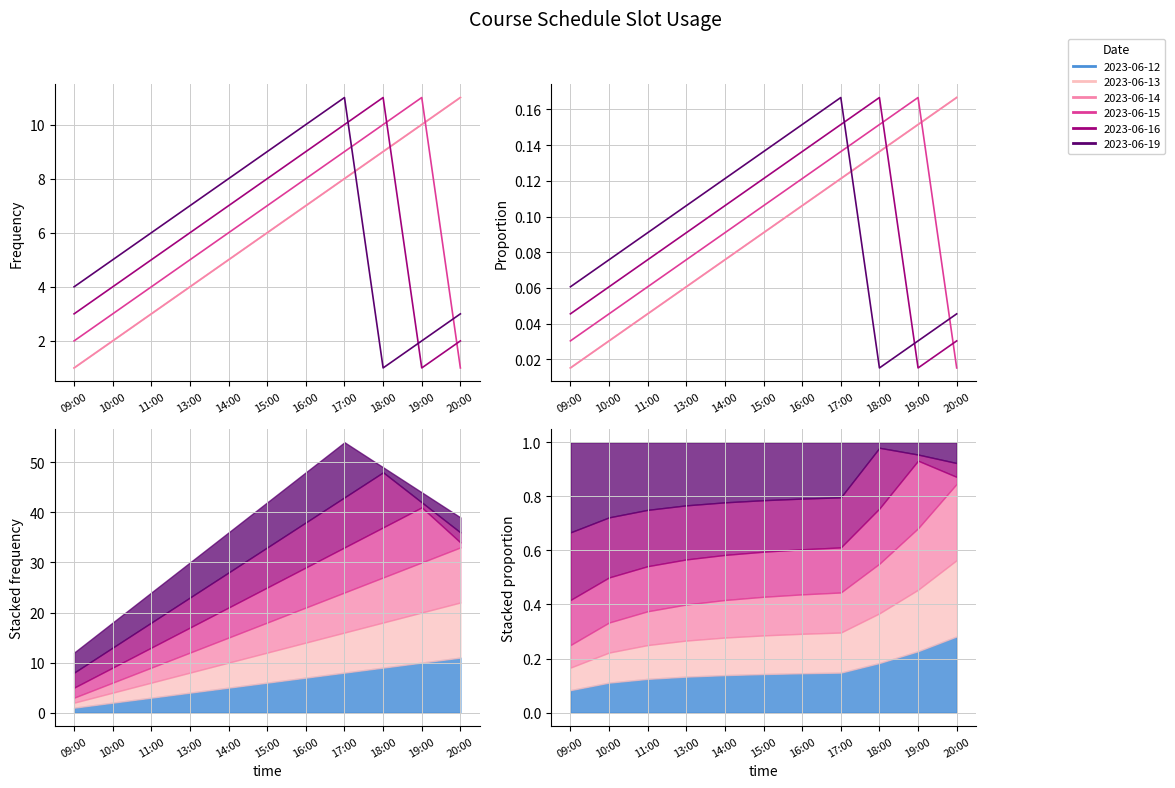

Between 18:00 and 19:00, which series saw the biggest shift?

2023-06-16